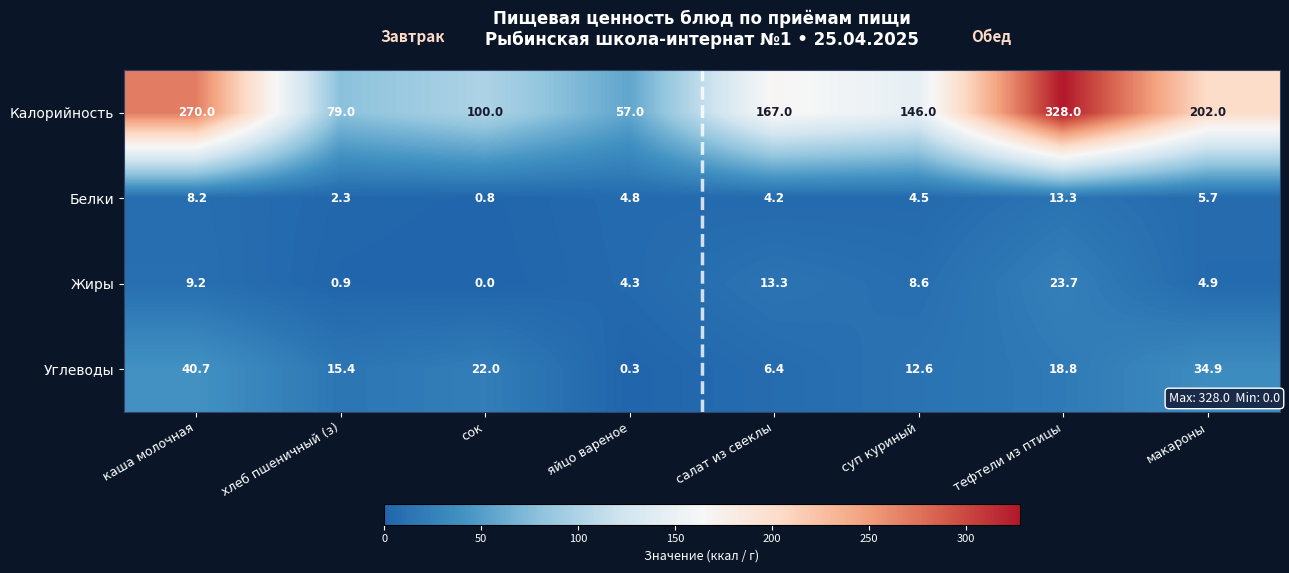

What is the sum of the Белки values at салат из свеклы and макароны?

9.9